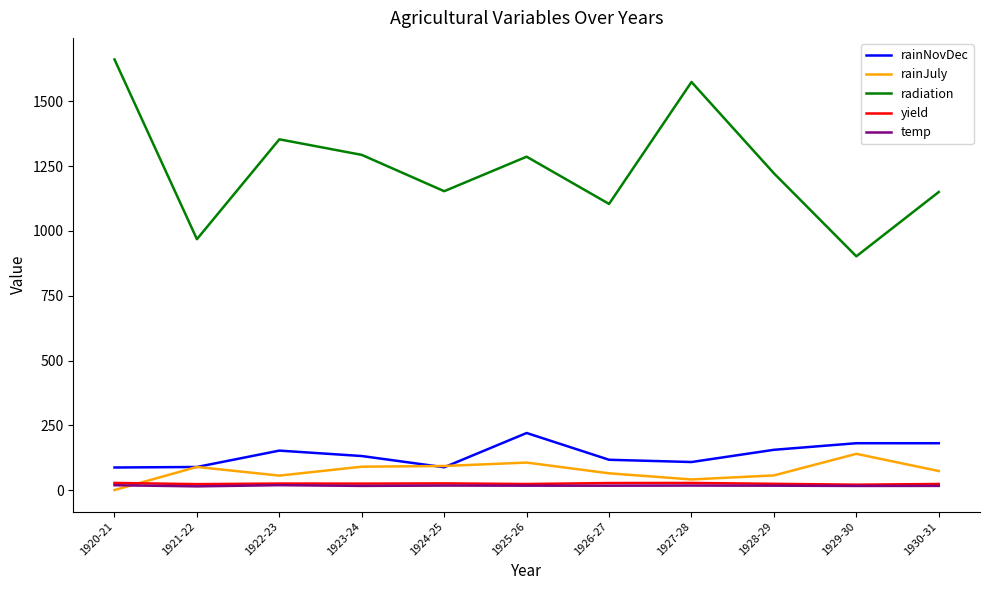

What is the greatest value displayed?

1661.0